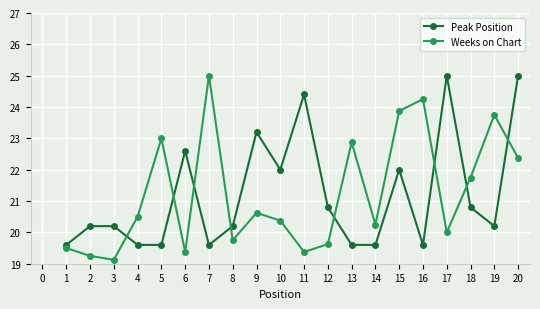

At 14, list the series in order from largest to smallest.

Weeks on Chart, Peak Position